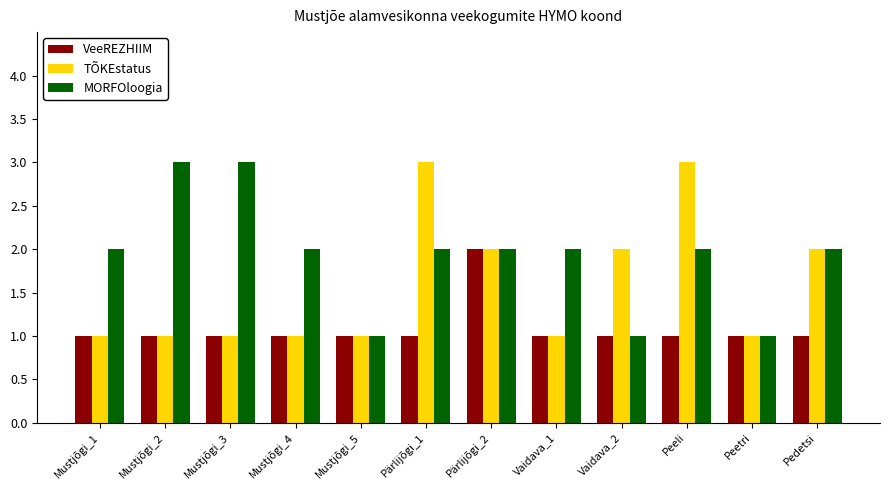

The VeeREZHIIM series shows 1 at Mustjõgi_1. True or false?

True